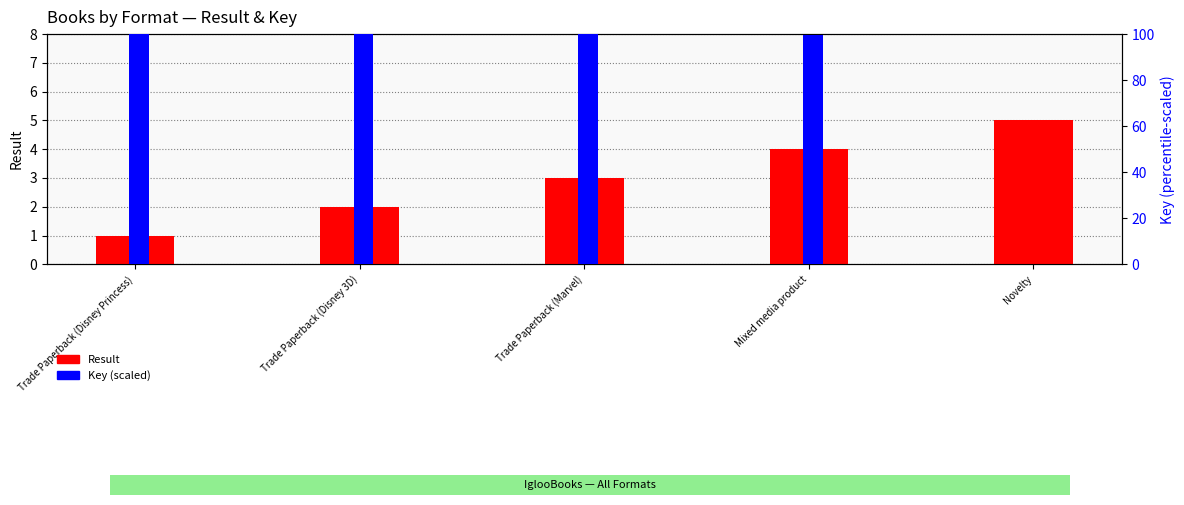

Between Trade Paperback (Disney 3D) and Trade Paperback (Marvel), which series saw the biggest shift?

Result